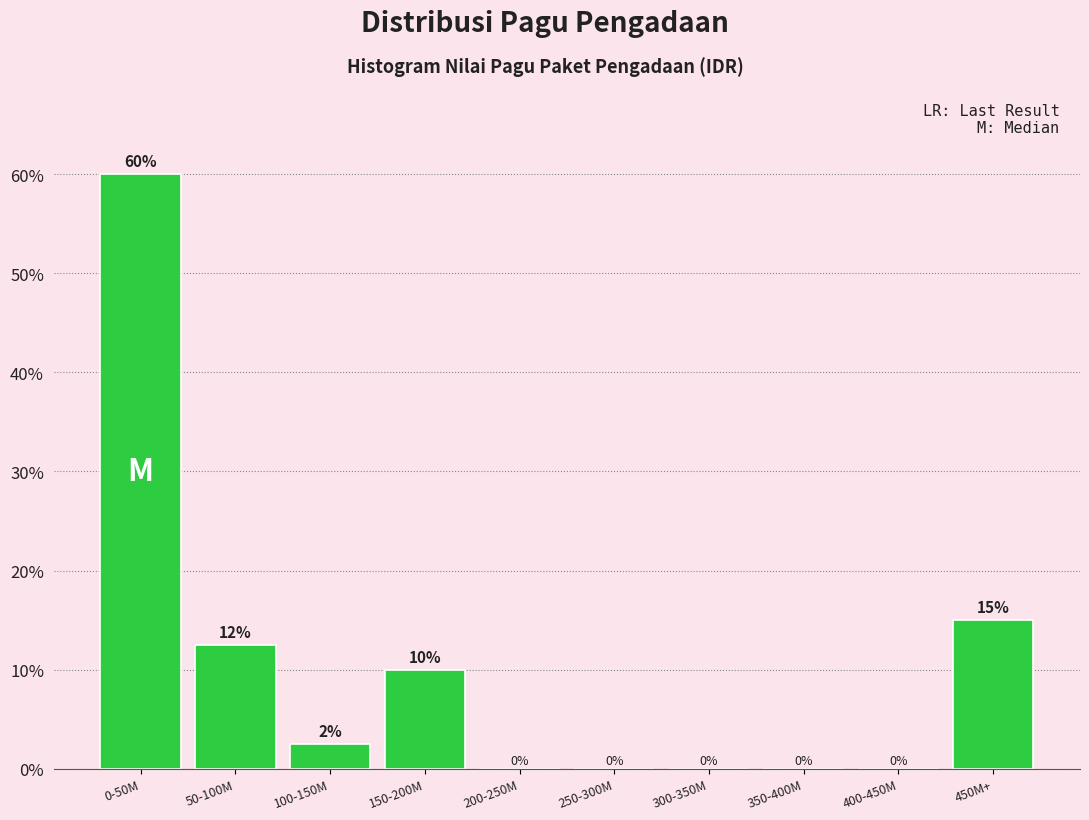

What is the change in value from 50-100M to 100-150M?

-10.0